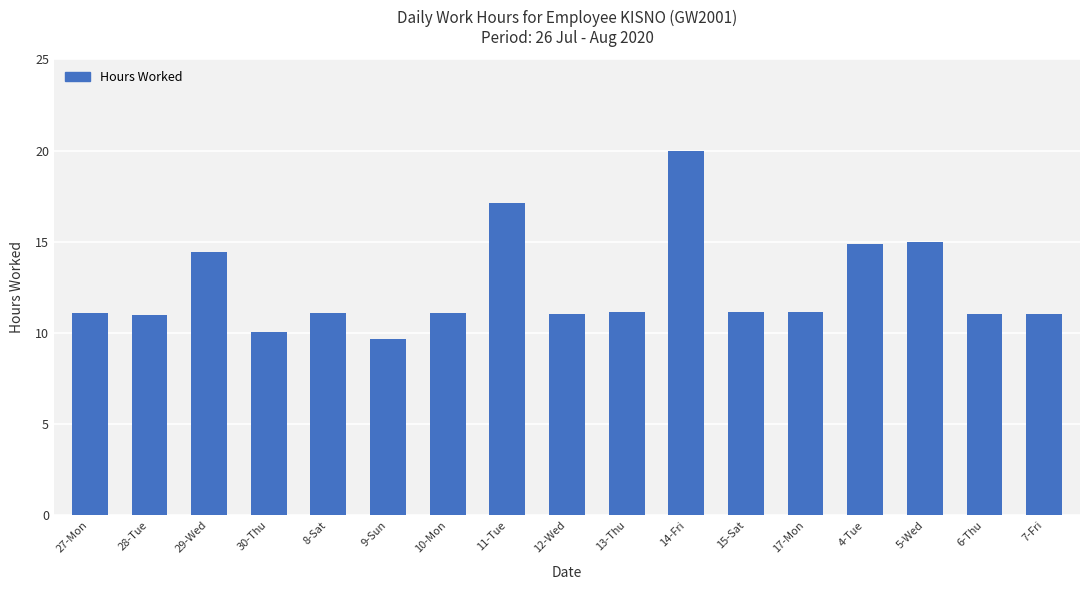

Between 29-Wed and 6-Thu, which is larger?

29-Wed